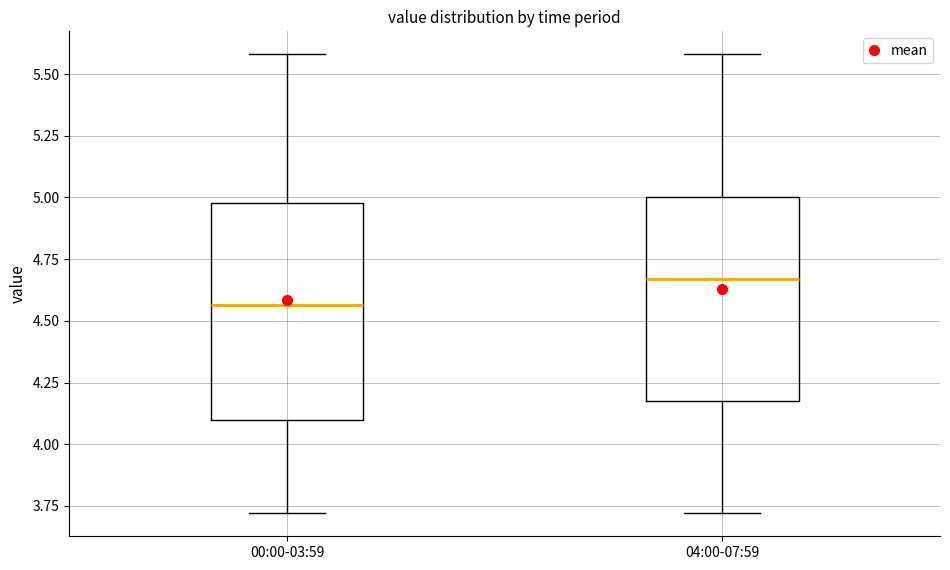

Reading left to right, transcribe this box plot: for each box, give where its median line is, the range the box spans, and where its two whiskers end, as read against the y-axis. The values are not printed on the chart, so give them approximately, as read against the axis.

00:00-03:59: median 4.55, box 4.10 to 5.00, whiskers 3.70 to 5.60
04:00-07:59: median 4.65, box 4.20 to 5.00, whiskers 3.70 to 5.60